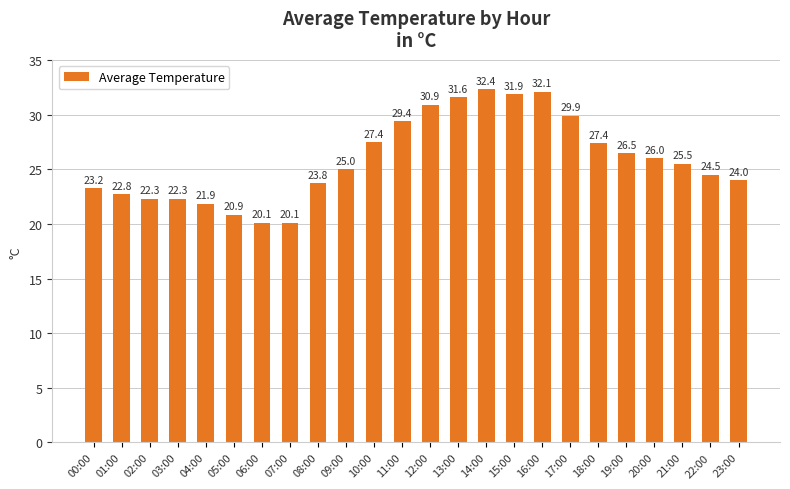

The chart shows a value of 20.8 at 12:00. True or false?

False